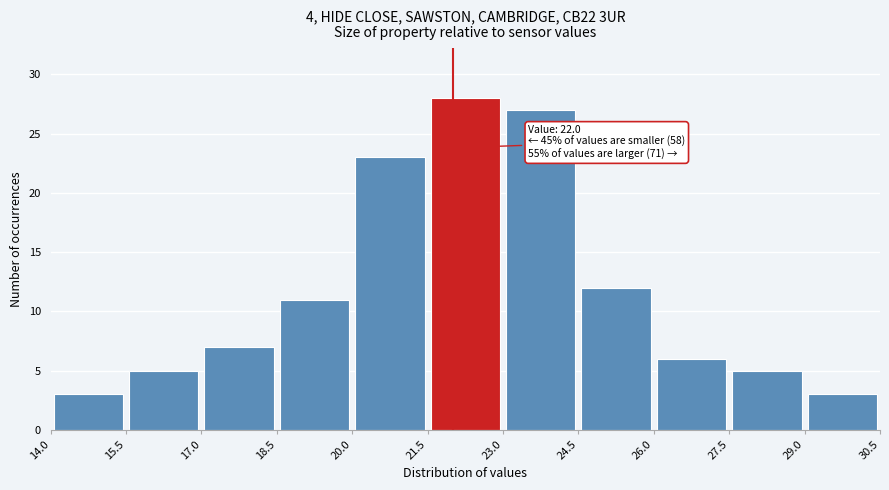

Over which range of the x-axis is the bar tallest?

21.5 to 23.0